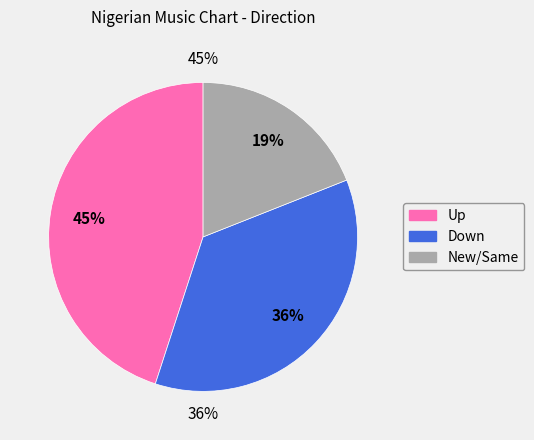

What is the change in value from up to -?

-26